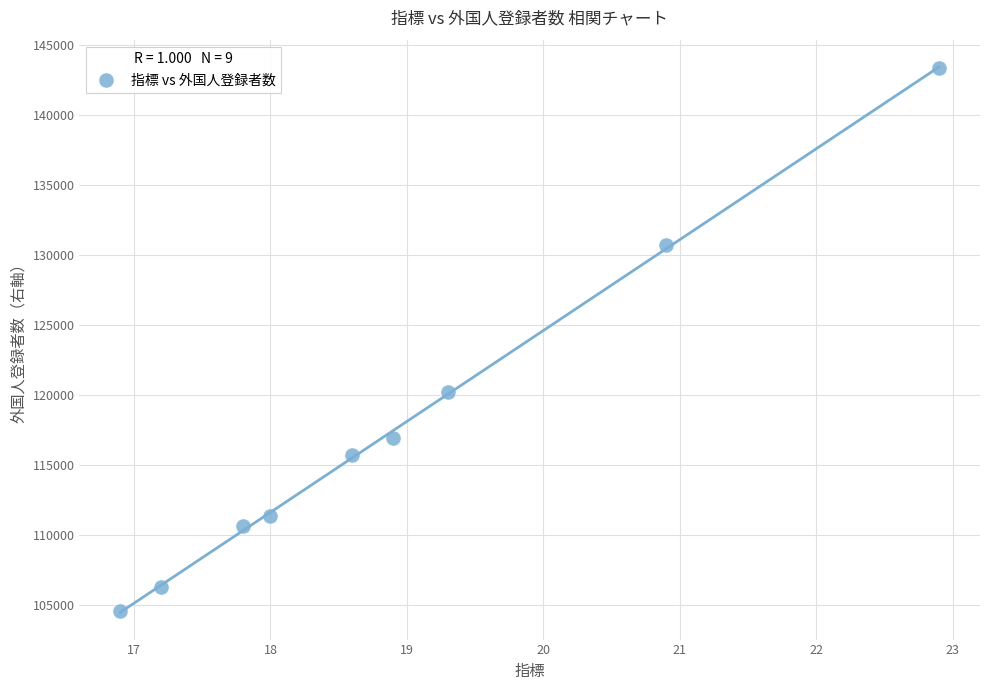

What Y value in the scatter plot is closest to 123968?

120232